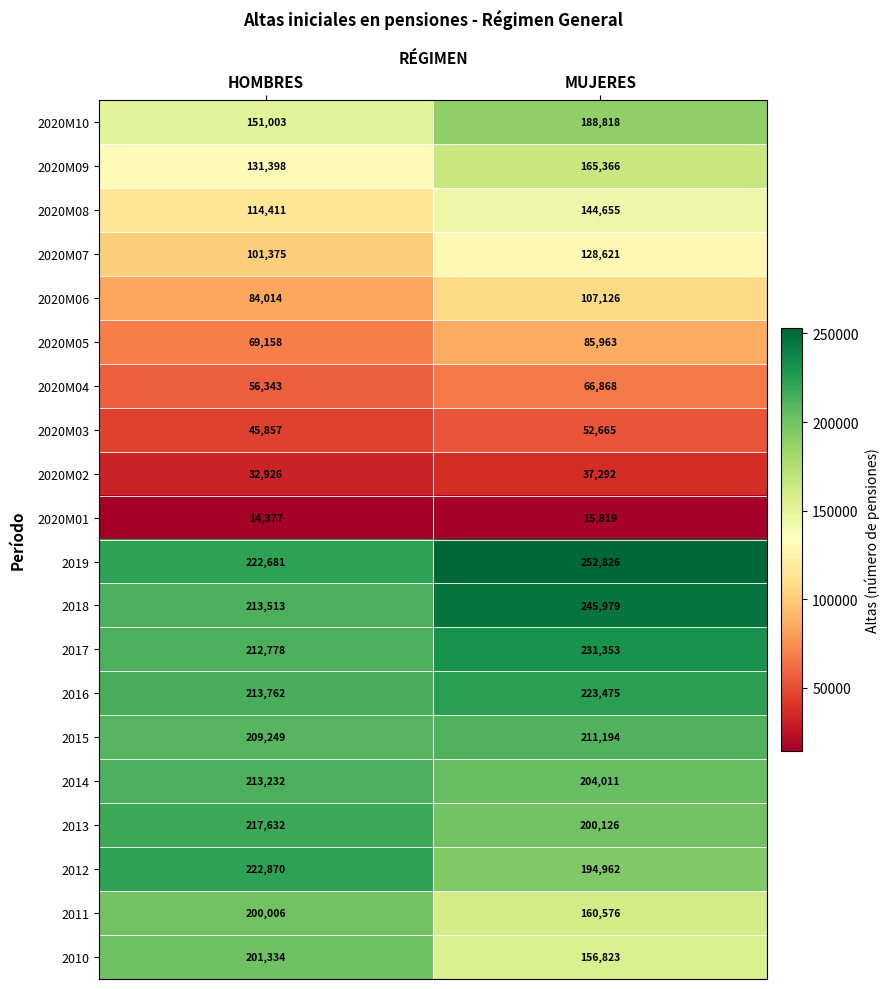

What is the difference between the 2020M01 values at MUJERES and HOMBRES?

1442